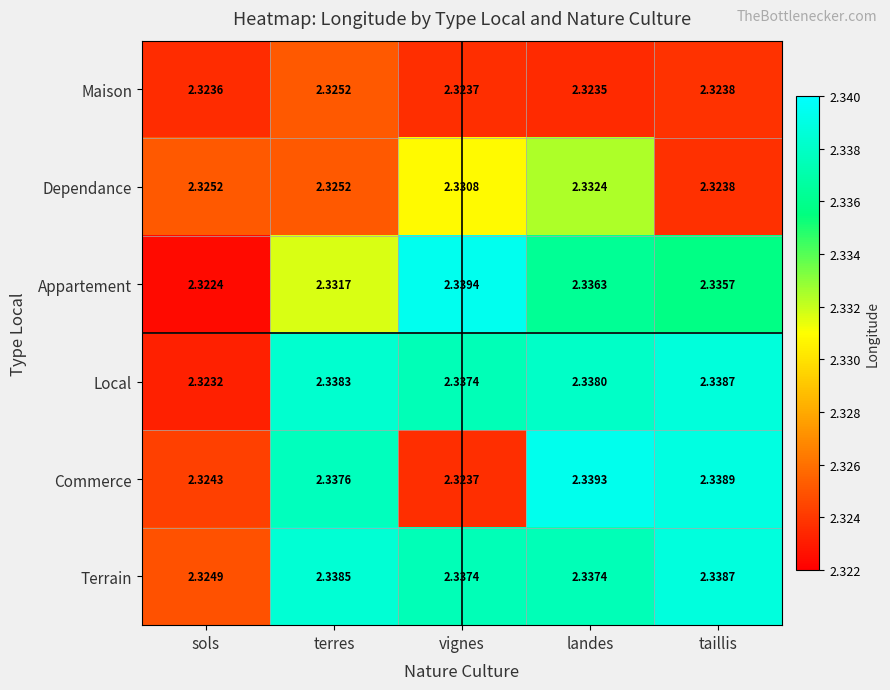

At which label is Terrain closest to 2?

sols